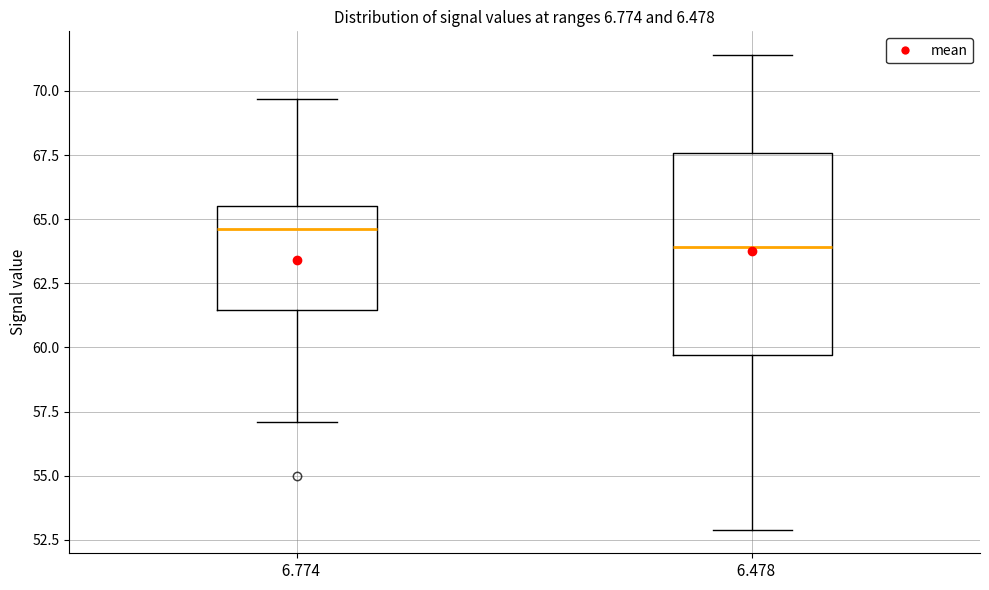

Reading left to right, read every box against the y-axis: the position of its median line, the range the box covers, and the ends of its whiskers. The values are not printed on the chart, so give them approximately, as read against the axis.

6.774: median 64.5, box 61.5 to 65.5, whiskers 57.0 to 69.5
6.478: median 64.0, box 59.5 to 67.5, whiskers 53.0 to 71.5